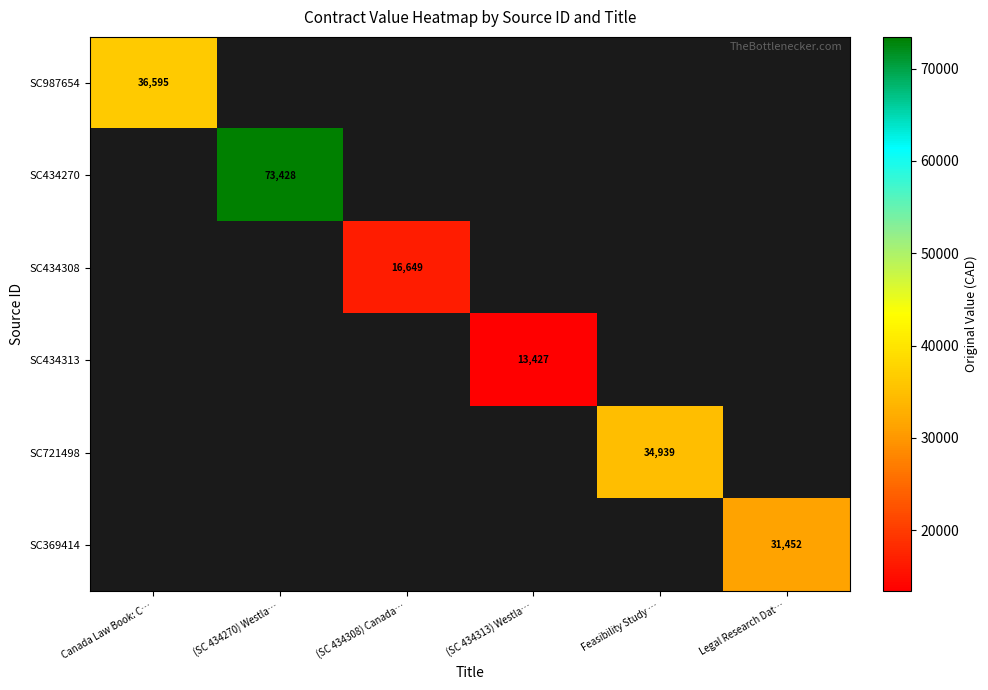

Which category has the lowest value across all series?

(SC 434313) Westla…